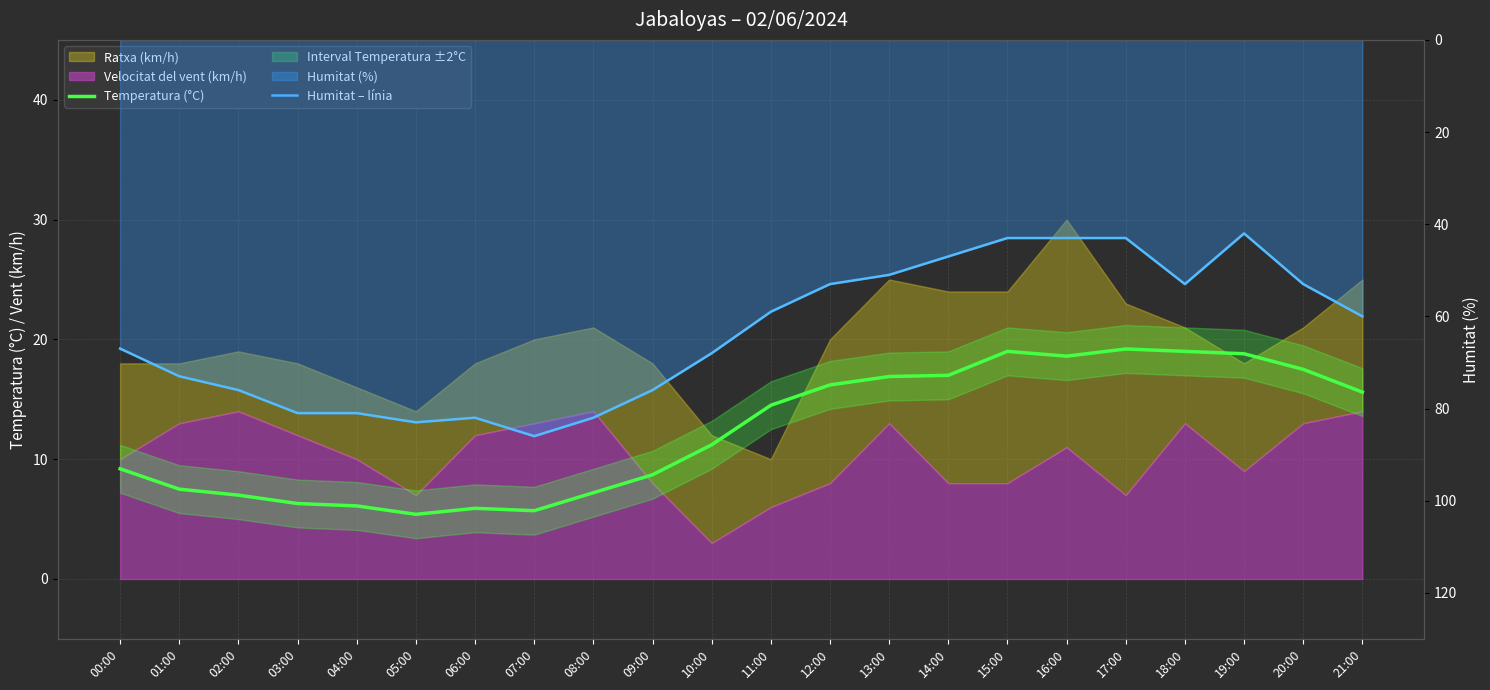

Which series has the widest spread of values?

Humitat – línia